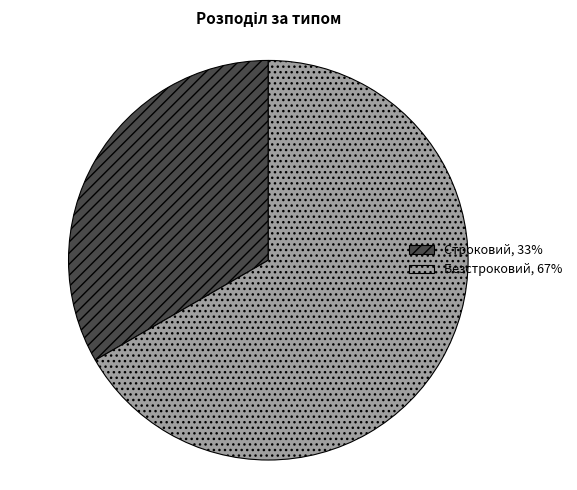

How many segments does this pie chart have?

2